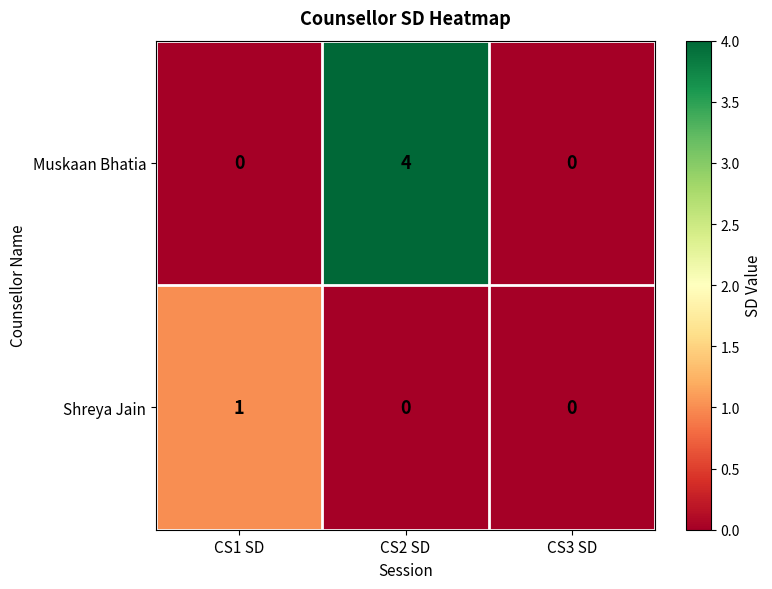

Between CS1 SD and CS2 SD, which series saw the biggest shift?

Muskaan Bhatia